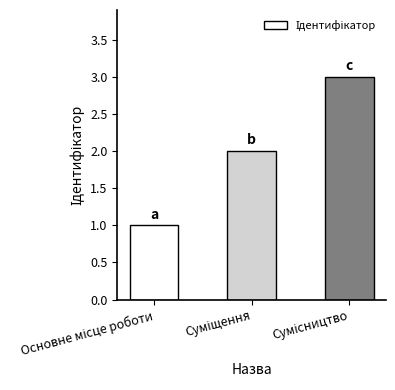

How many distinct data groups are displayed?

1